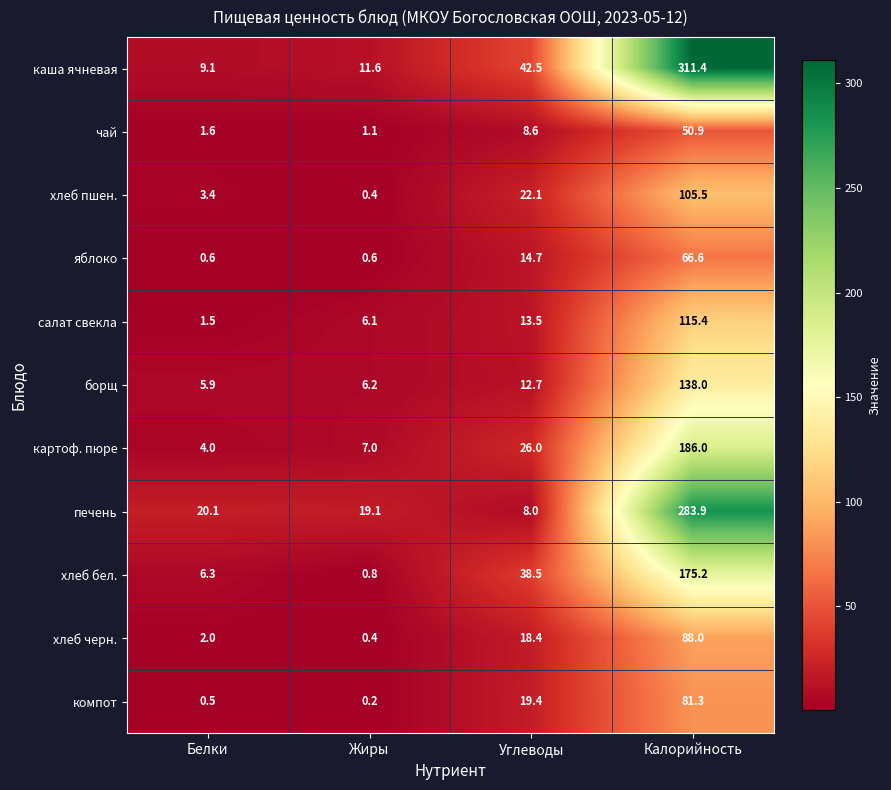

At which category is the sum across all series the highest?

Калорийность